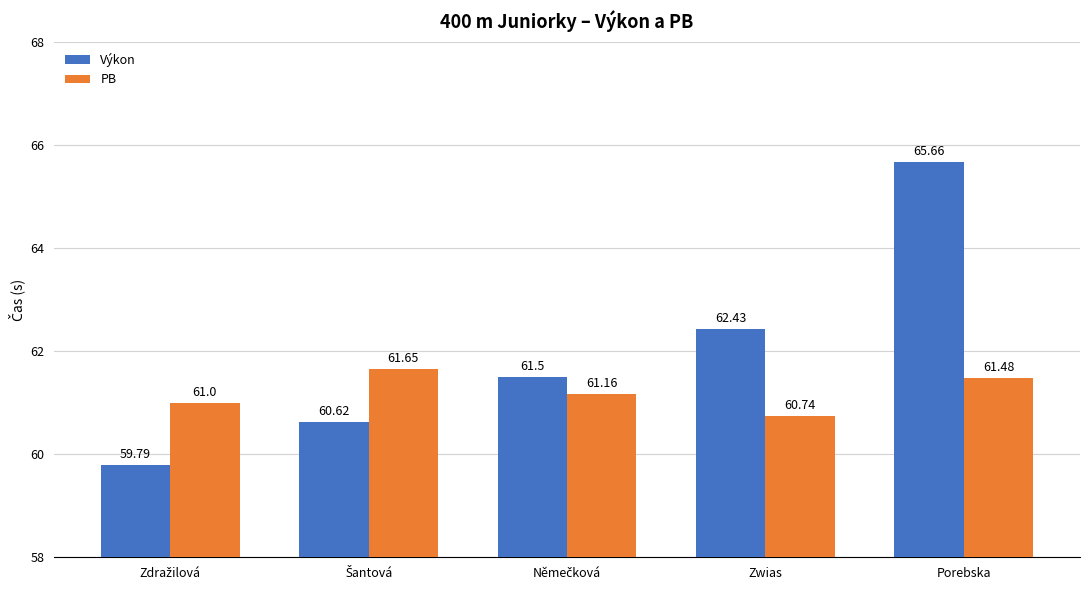

At which label does PB reach its minimum?

Zwias